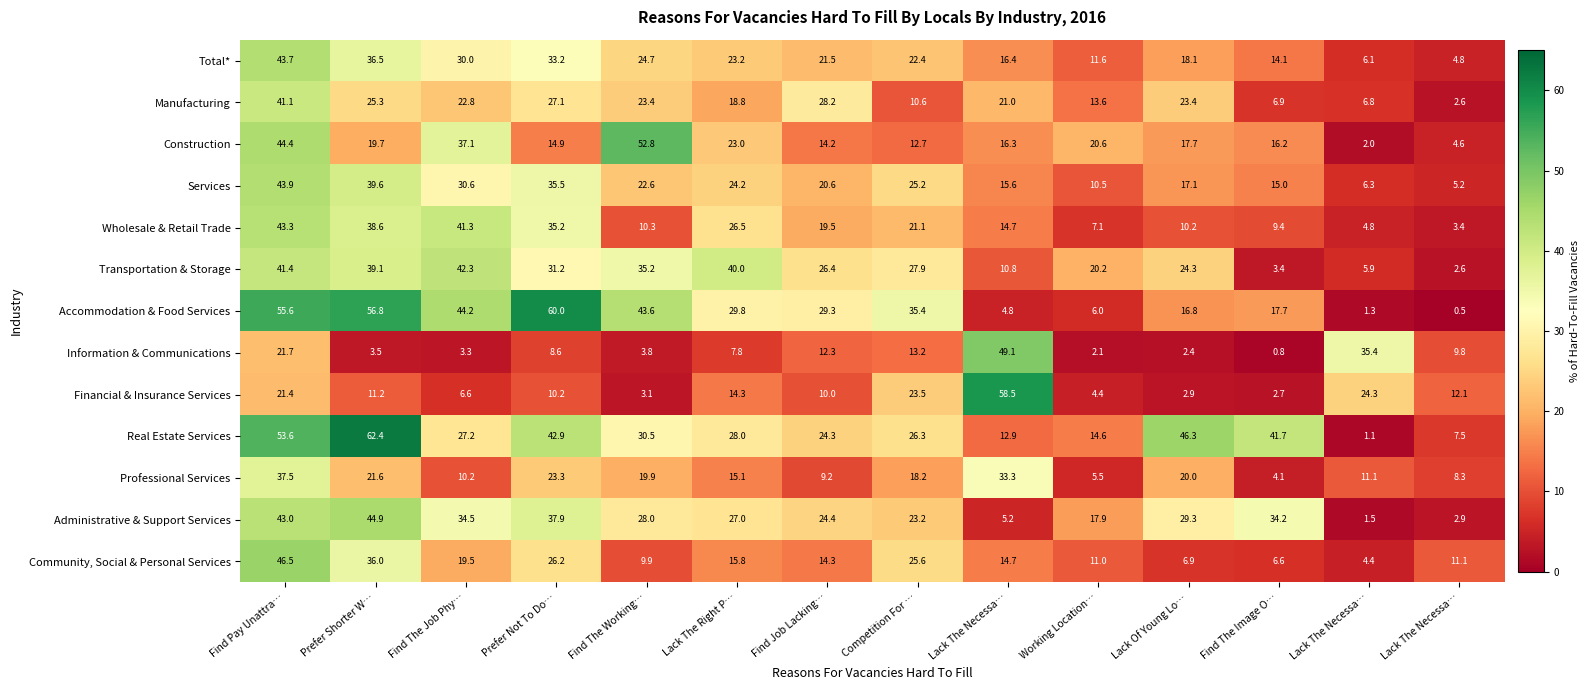

What is the total value across all series at Prefer Shorter W…?

435.2